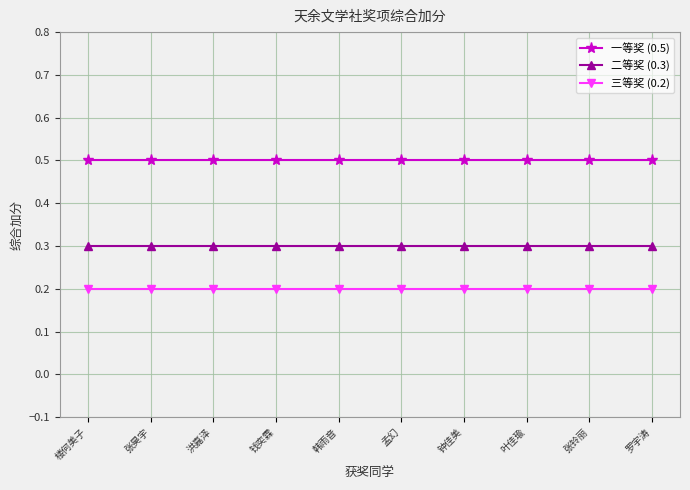

How many categories are shown in the chart?

10